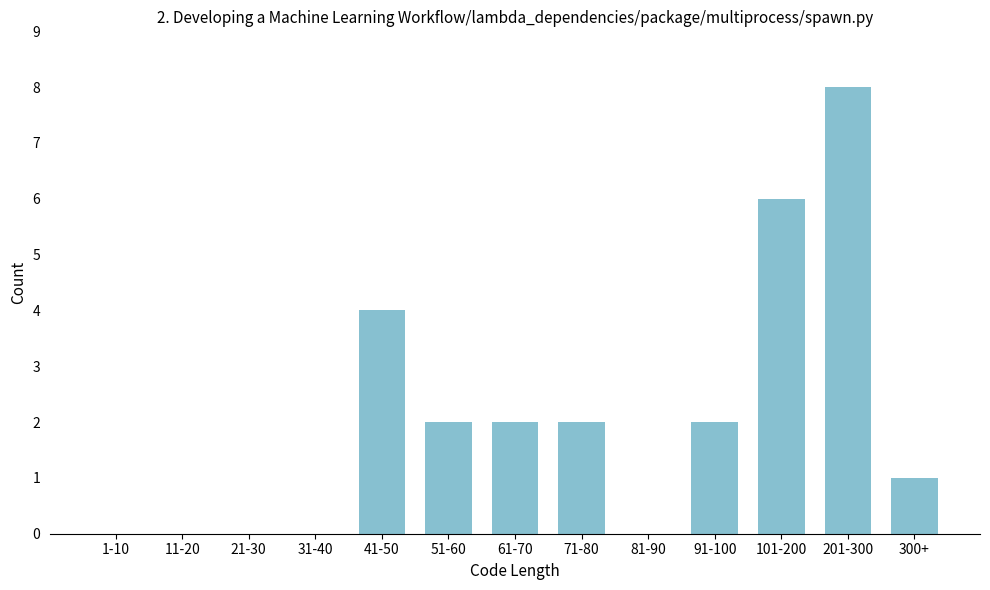

Reading left to right, list all the values displayed in this chart.

1-10=0	11-20=0	21-30=0	31-40=0	41-50=4	51-60=2	61-70=2	71-80=2	81-90=0	91-100=2	101-200=6	201-300=8	300+=1